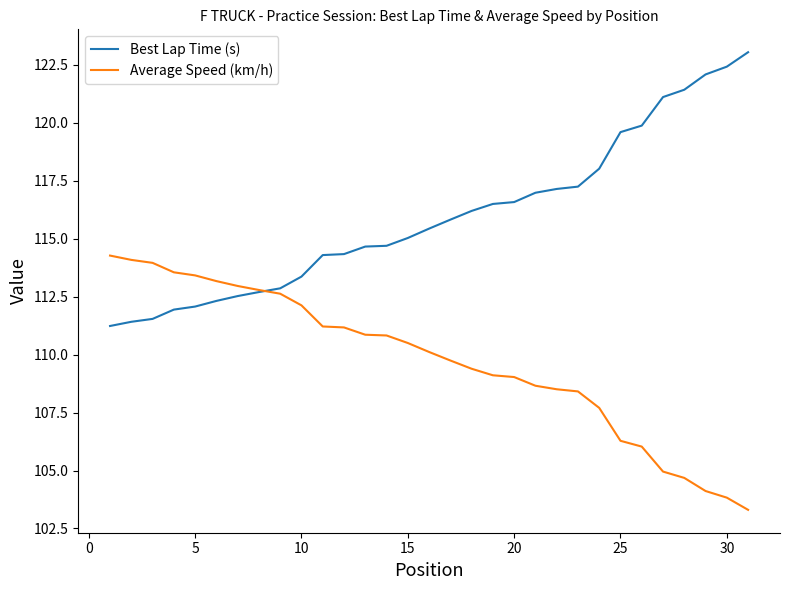

What is the minimum value shown in the chart?

103.3